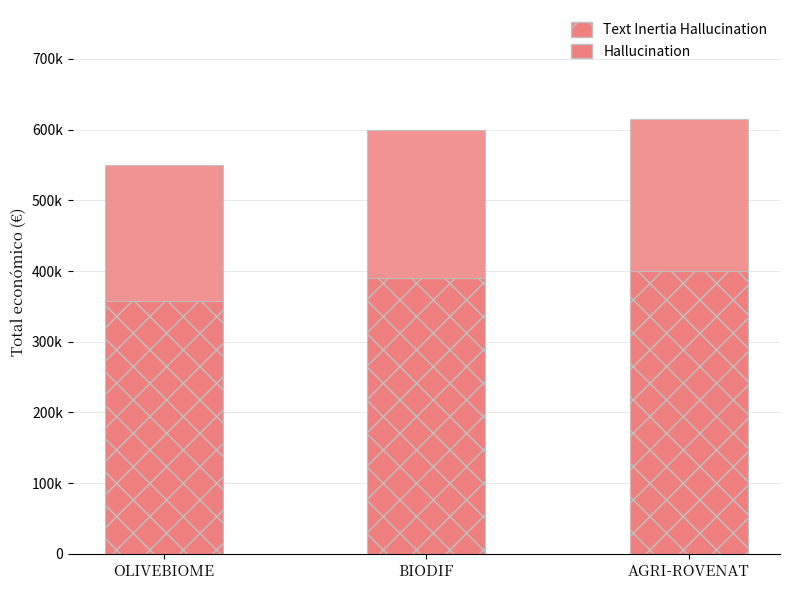

What is the difference between the Text Inertia Hallucination values at OLIVEBIOME and AGRI-ROVENAT?

42421.6